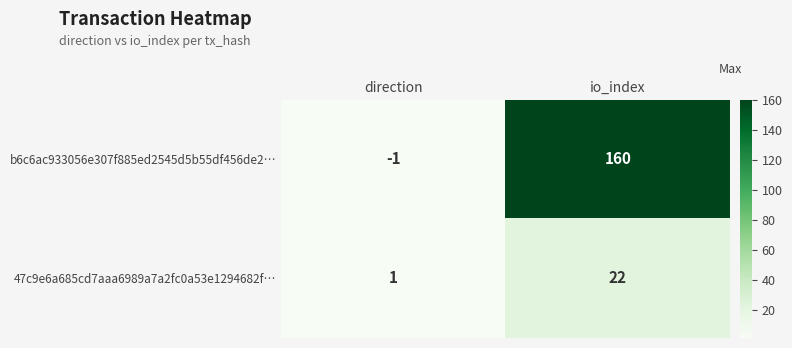

At which label is b6c6ac933056e307f885ed2545d5b55df456de2… closest to 79?

direction